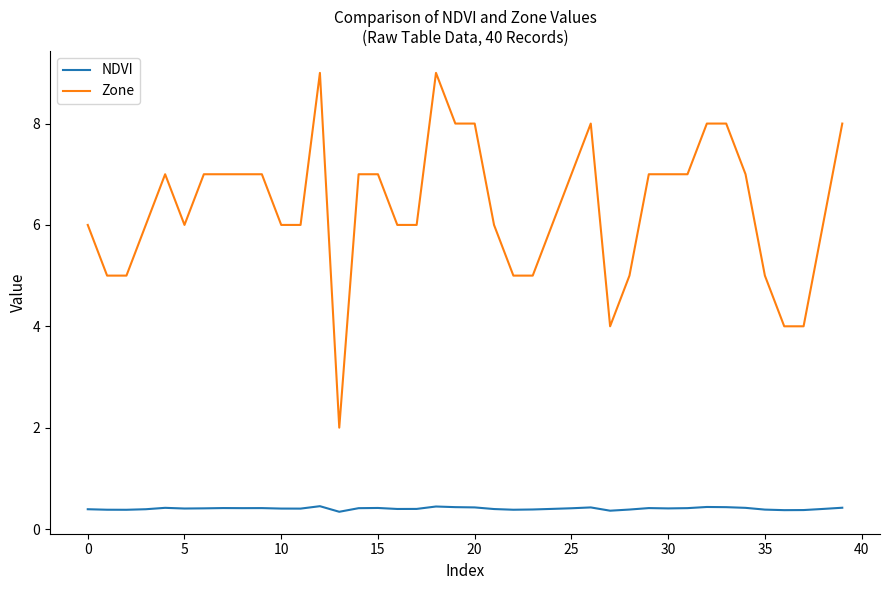

Which series has the largest total across all categories?

Zone